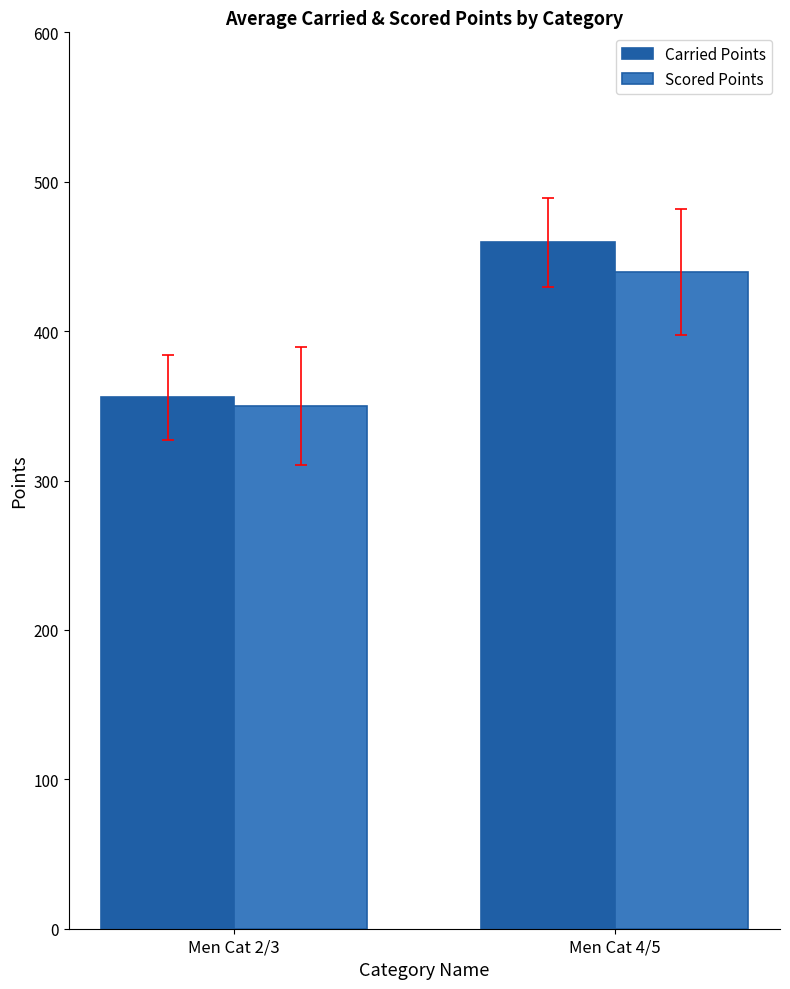

Reading left to right, extract all data points from this chart.

Carried Points: Men Cat 2/3=355.6	Men Cat 4/5=459.3
Scored Points: Men Cat 2/3=350.0	Men Cat 4/5=439.5